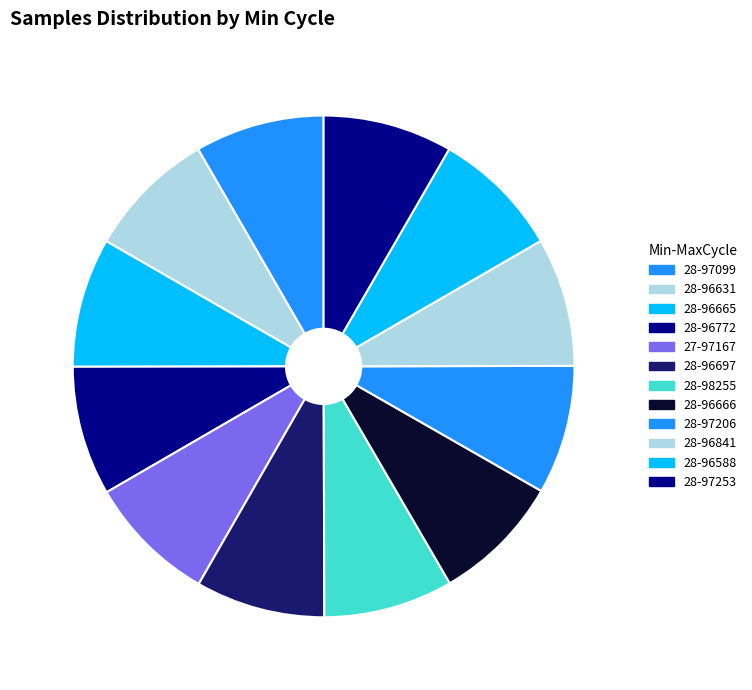

Which slice is the largest?

28-97099